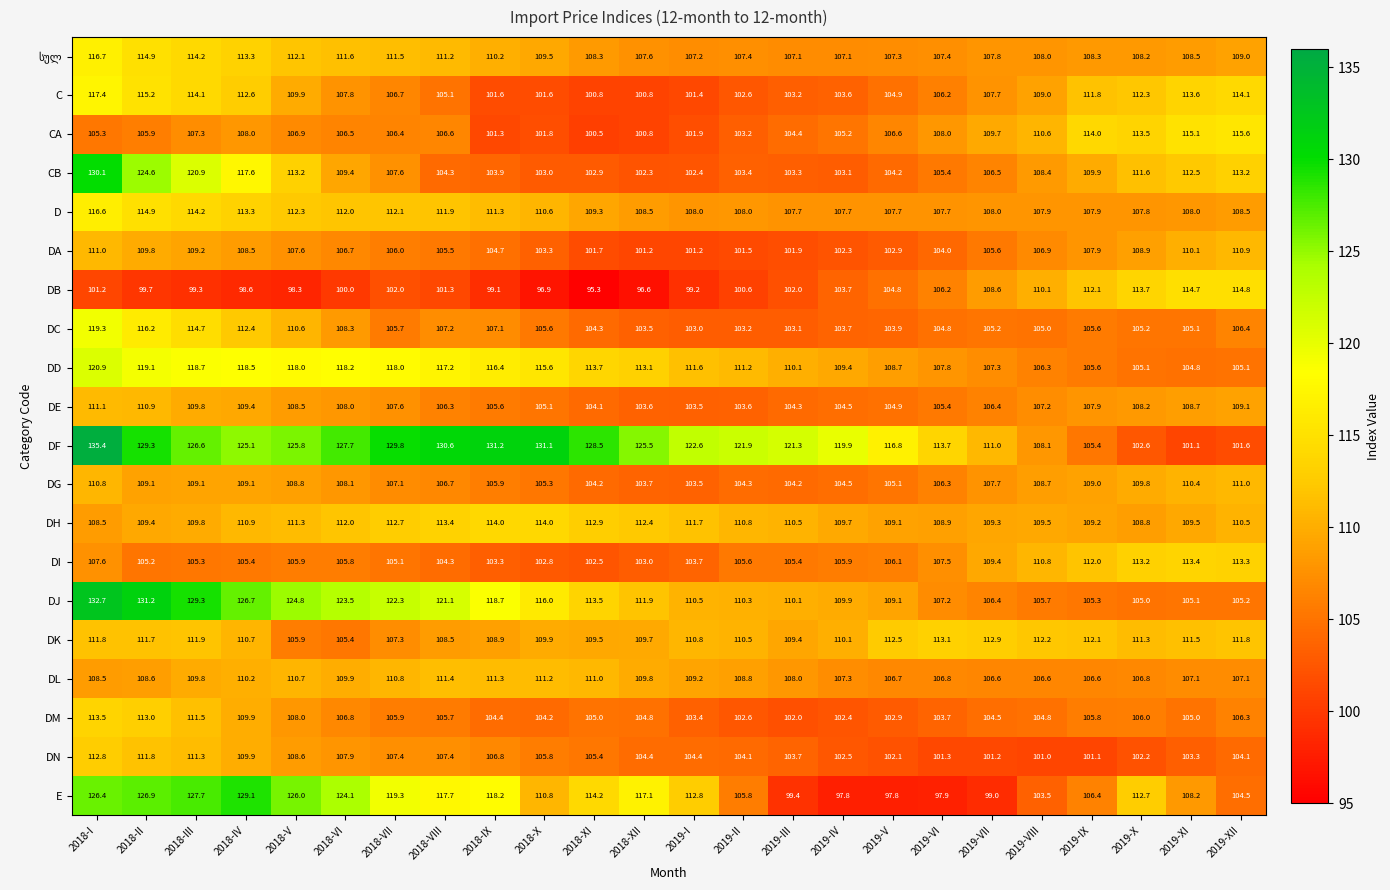

Which category has the highest value across all series?

2018-I